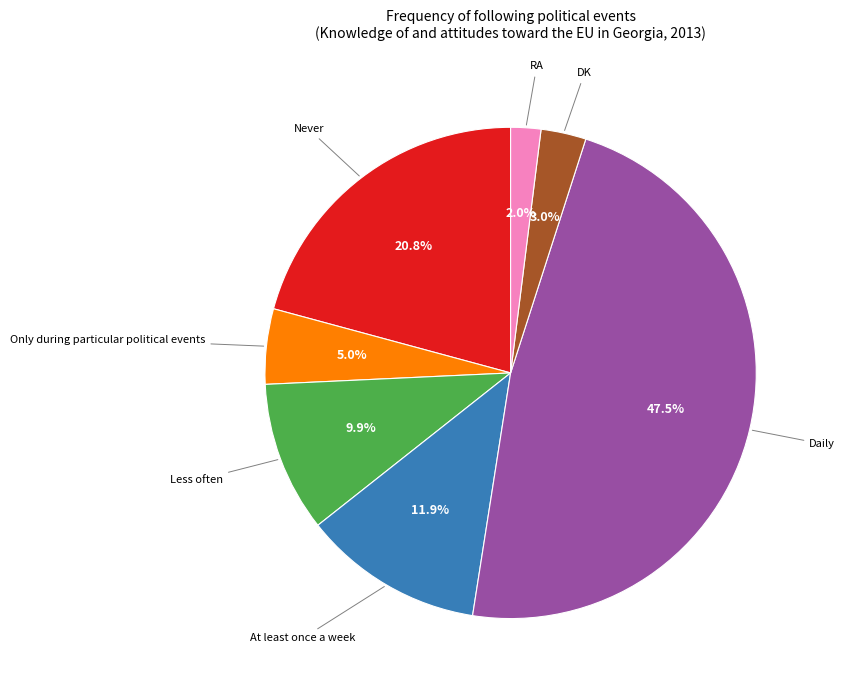

Rank the categories by value from lowest to highest.

RA, DK, Only during particular political events, Less often, At least once a week, Never, Daily